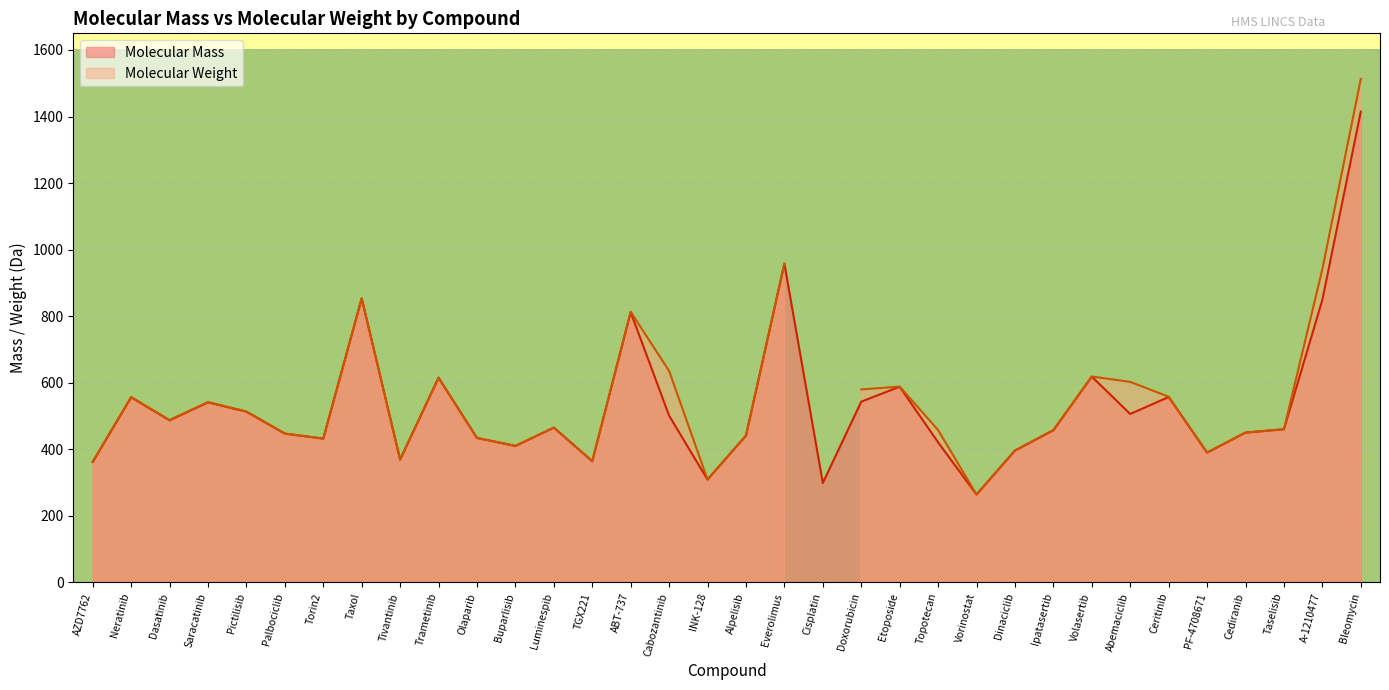

List the labels in order of value, largest first.

Bleomycin, Everolimus, Taxol, A-1210477, ABT-737, Volasertib, Trametinib, Etoposide, Ceritinib, Neratinib, Doxorubicin, Saracatinib, Pictilisib, Abemaciclib, Cabozantinib, Dasatinib, Luminespib, Taselisib, Ipatasertib, Cediranib, Palbociclib, Alpelisib, Olaparib, Torin2, Topotecan, Buparlisib, Dinaciclib, PF-4708671, Tivantinib, TGX221, AZD7762, INK-128, Cisplatin, Vorinostat